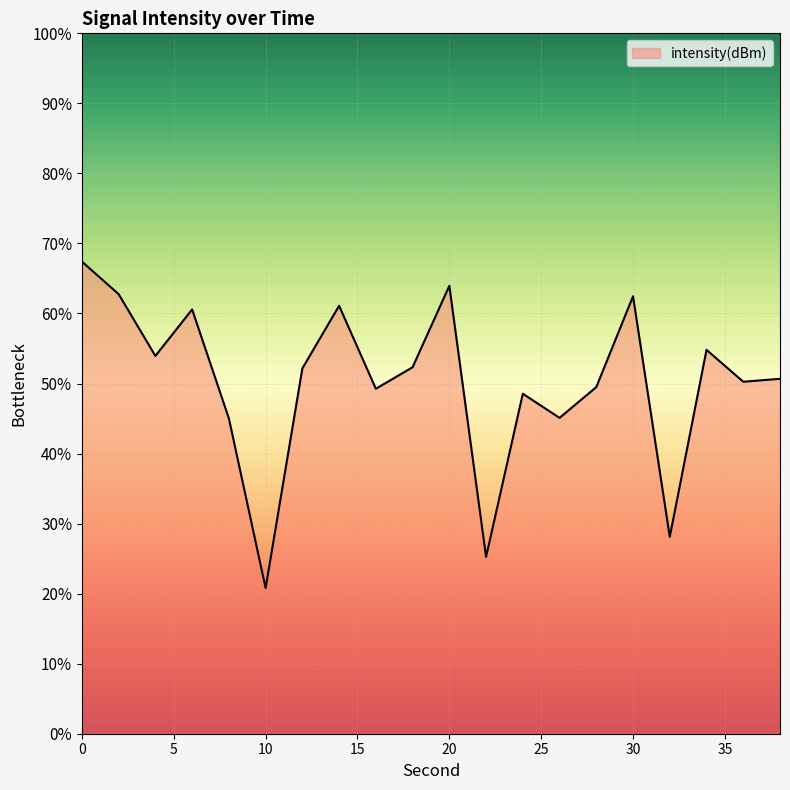

What is the difference between the maximum and minimum values?

46.6